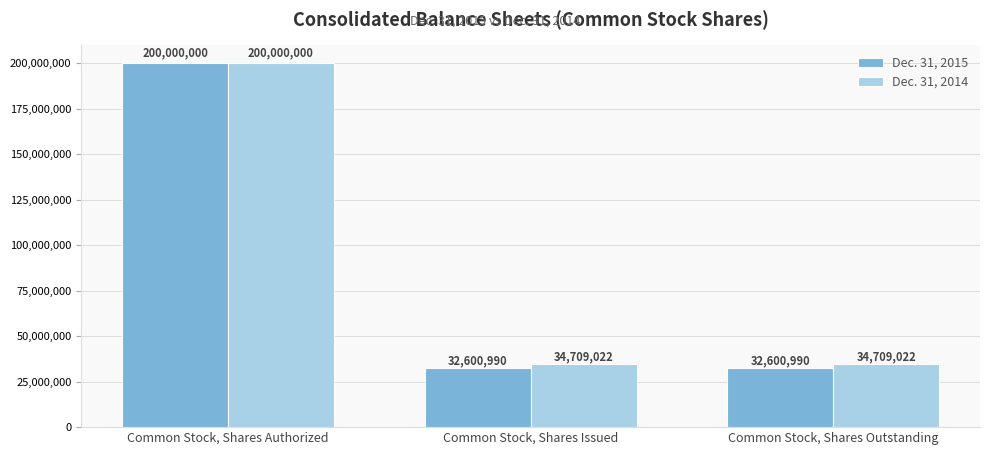

Are the bars horizontal?

No